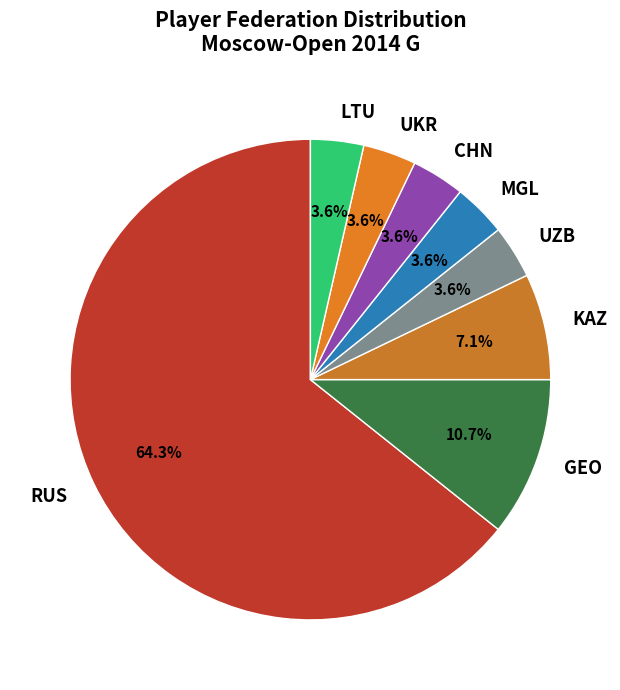

Which slice is the largest?

RUS